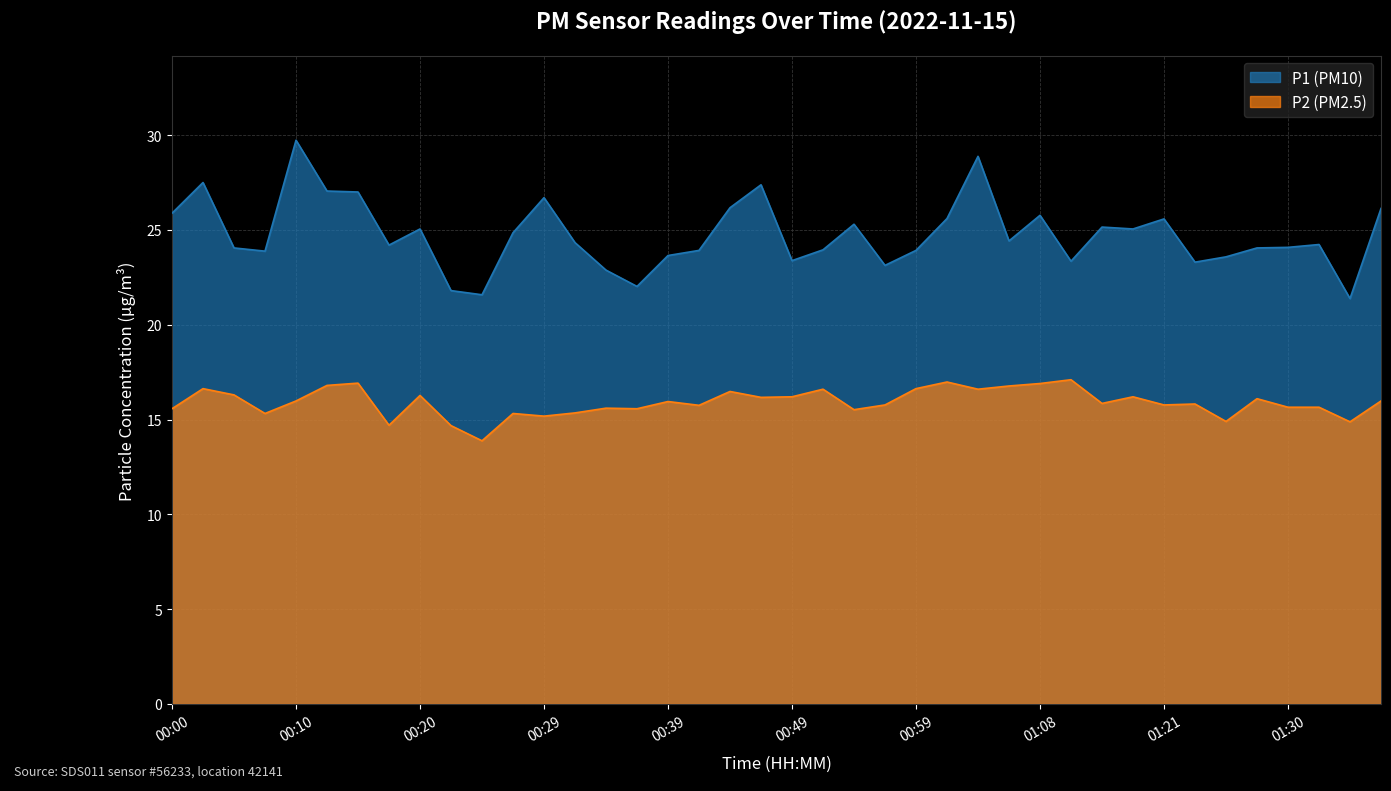

What is the label of the 26th point from the right?

00:34